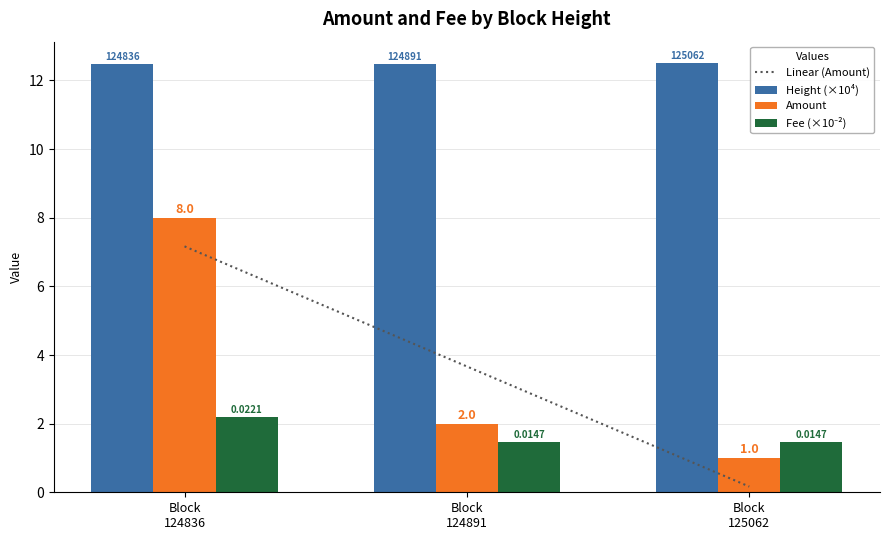

Are the bars horizontal?

No